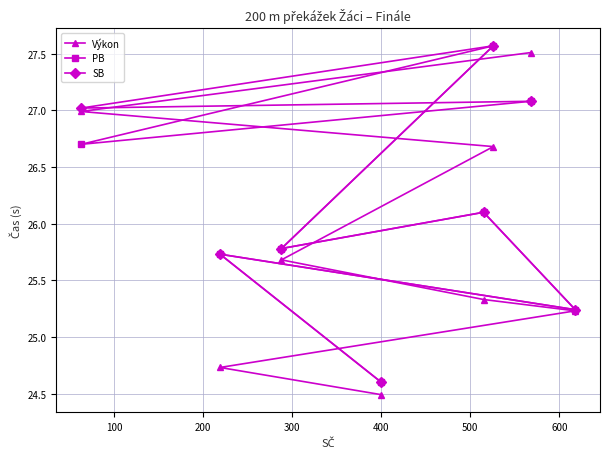

How many series are shown in this chart?

3